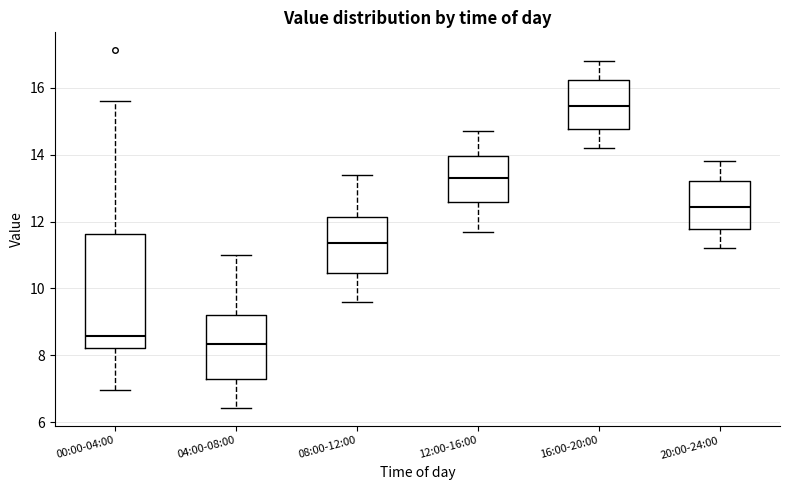

Reading left to right, transcribe this box plot: for each box, give where its median line is, the range the box spans, and where its two whiskers end, as read against the y-axis. The values are not printed on the chart, so give them approximately, as read against the axis.

00:00-04:00: median 8.6, box 8.2 to 11.6, whiskers 7.0 to 15.6
04:00-08:00: median 8.4, box 7.4 to 9.2, whiskers 6.4 to 11.0
08:00-12:00: median 11.4, box 10.4 to 12.2, whiskers 9.6 to 13.4
12:00-16:00: median 13.4, box 12.6 to 14.0, whiskers 11.8 to 14.8
16:00-20:00: median 15.4, box 14.8 to 16.2, whiskers 14.2 to 16.8
20:00-24:00: median 12.4, box 11.8 to 13.2, whiskers 11.2 to 13.8